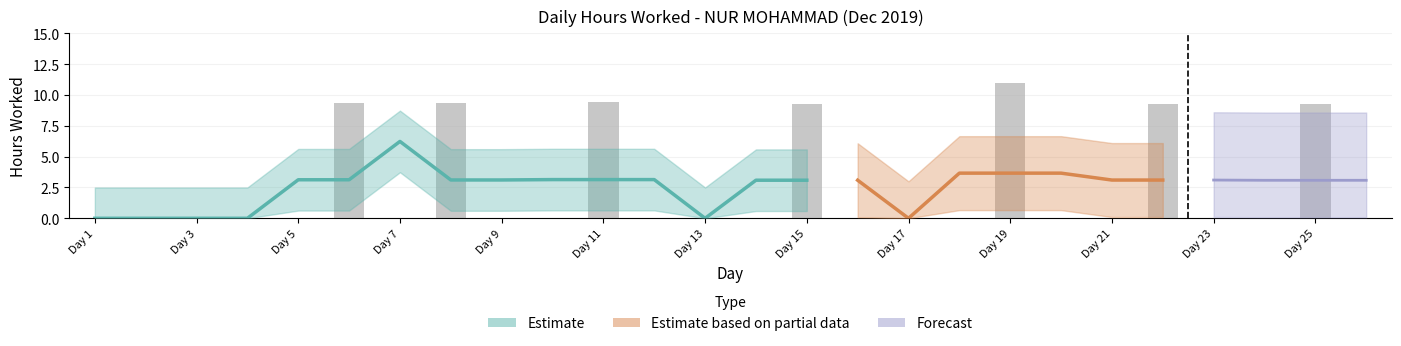

Count the number of values greater than 0.

7